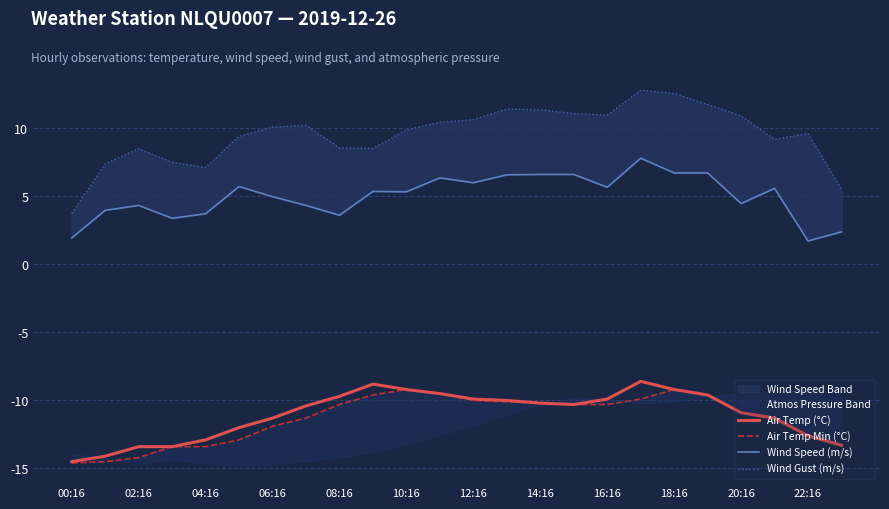

Reading left to right, transcribe all the data shown in this chart.

Air Temp (°C): -14.5	-14.1	-13.4	-13.4	-12.9	-12.0	-11.3	-10.4	-9.7	-8.8	-9.2	-9.5	-9.9	-10.0	-10.2	-10.3	-9.9	-8.6	-9.2	-9.6	-10.9	-11.3	-12.6	-13.3
Air Temp Min (°C): -14.6	-14.5	-14.2	-13.4	-13.4	-12.9	-11.9	-11.3	-10.3	-9.6	-9.2	-9.5	-10.0	-10.1	-10.2	-10.3	-10.3	-9.9	-9.2	-9.6	-10.9	-11.4	-12.6	-13.3
Wind Speed (m/s): 1.9	4.0	4.3	3.4	3.7	5.7	5.0	4.3	3.6	5.4	5.3	6.4	6.0	6.6	6.6	6.6	5.7	7.8	6.7	6.7	4.5	5.6	1.7	2.4
Wind Gust (m/s): 3.8	7.4	8.5	7.5	7.1	9.4	10.1	10.2	8.6	8.5	9.9	10.4	10.6	11.4	11.4	11.1	11.0	12.8	12.6	11.8	10.9	9.2	9.6	5.5